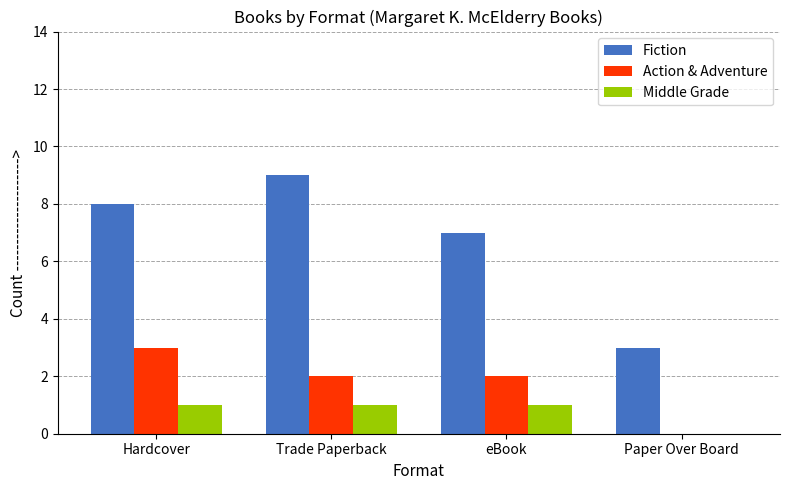

Reading left to right, list all the values displayed in this chart.

Fiction: Hardcover=8	Trade Paperback=9	eBook=7	Paper Over Board=3
Action & Adventure: Hardcover=3	Trade Paperback=2	eBook=2	Paper Over Board=0
Middle Grade: Hardcover=1	Trade Paperback=1	eBook=1	Paper Over Board=0